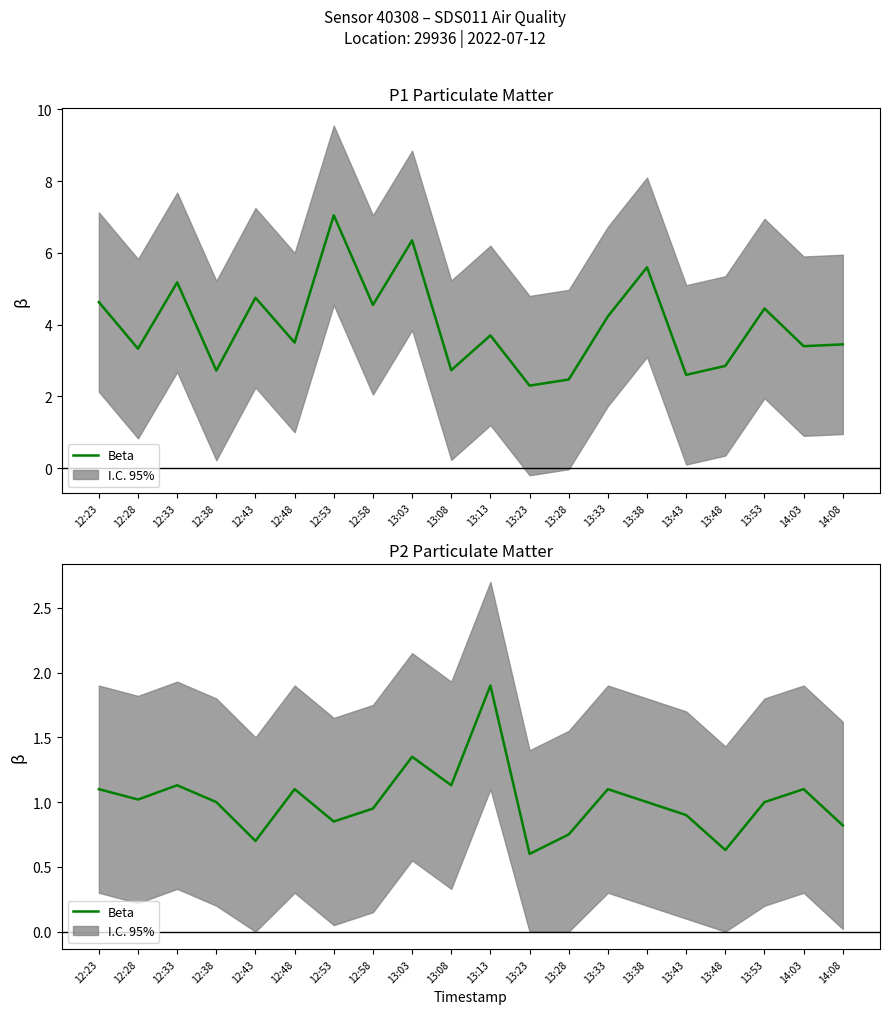

What is the sum of all values?

20.1